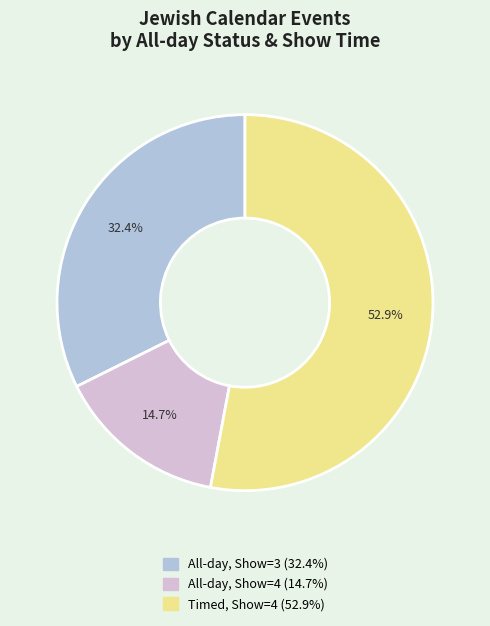

Is there any slice that represents more than half of the pie?

Yes